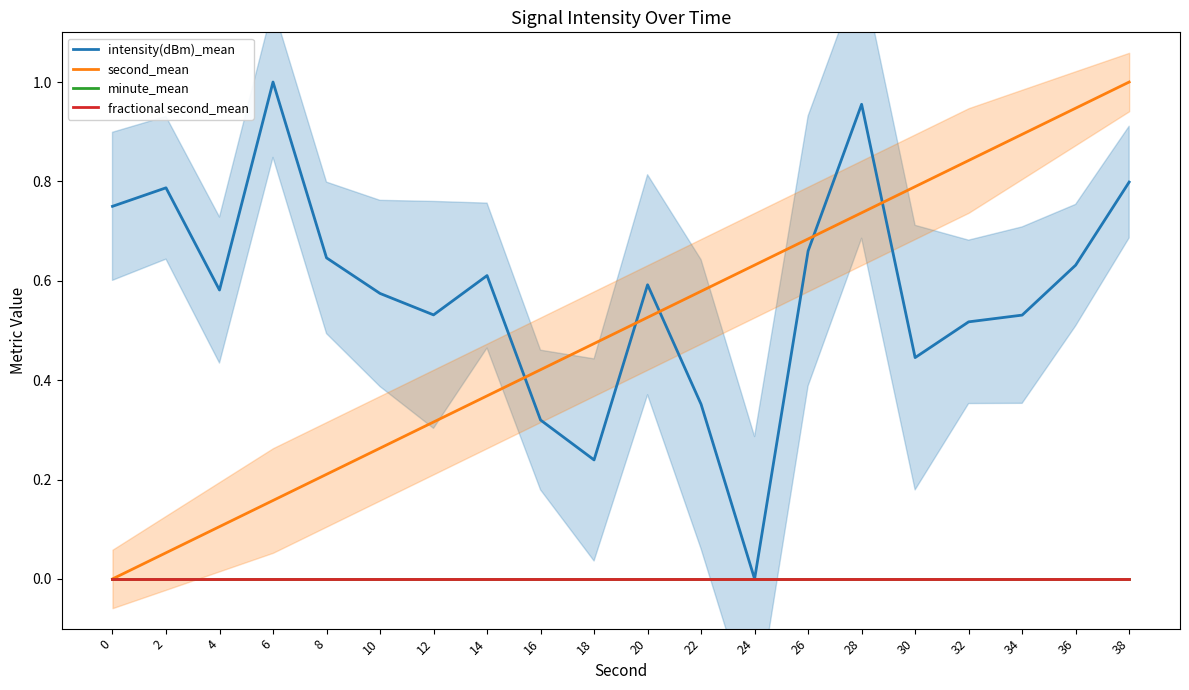

The value of intensity(dBm)_mean at 36 is 0.3. True or false?

False